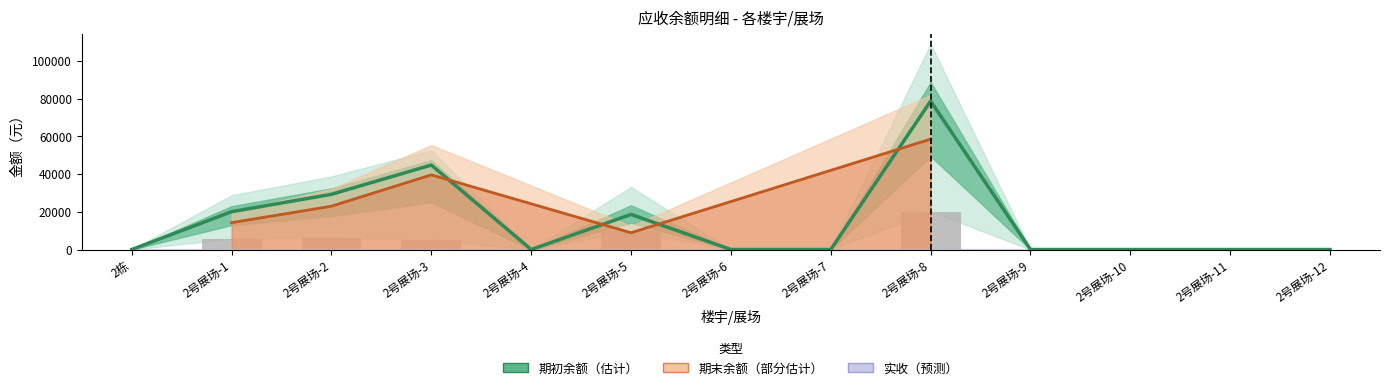

How many categories are shown in the chart?

13